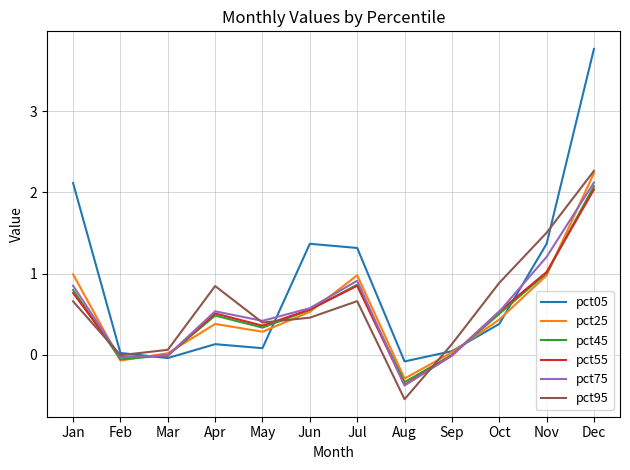

True or false: pct75 has more than 2 interior local peaks.

False